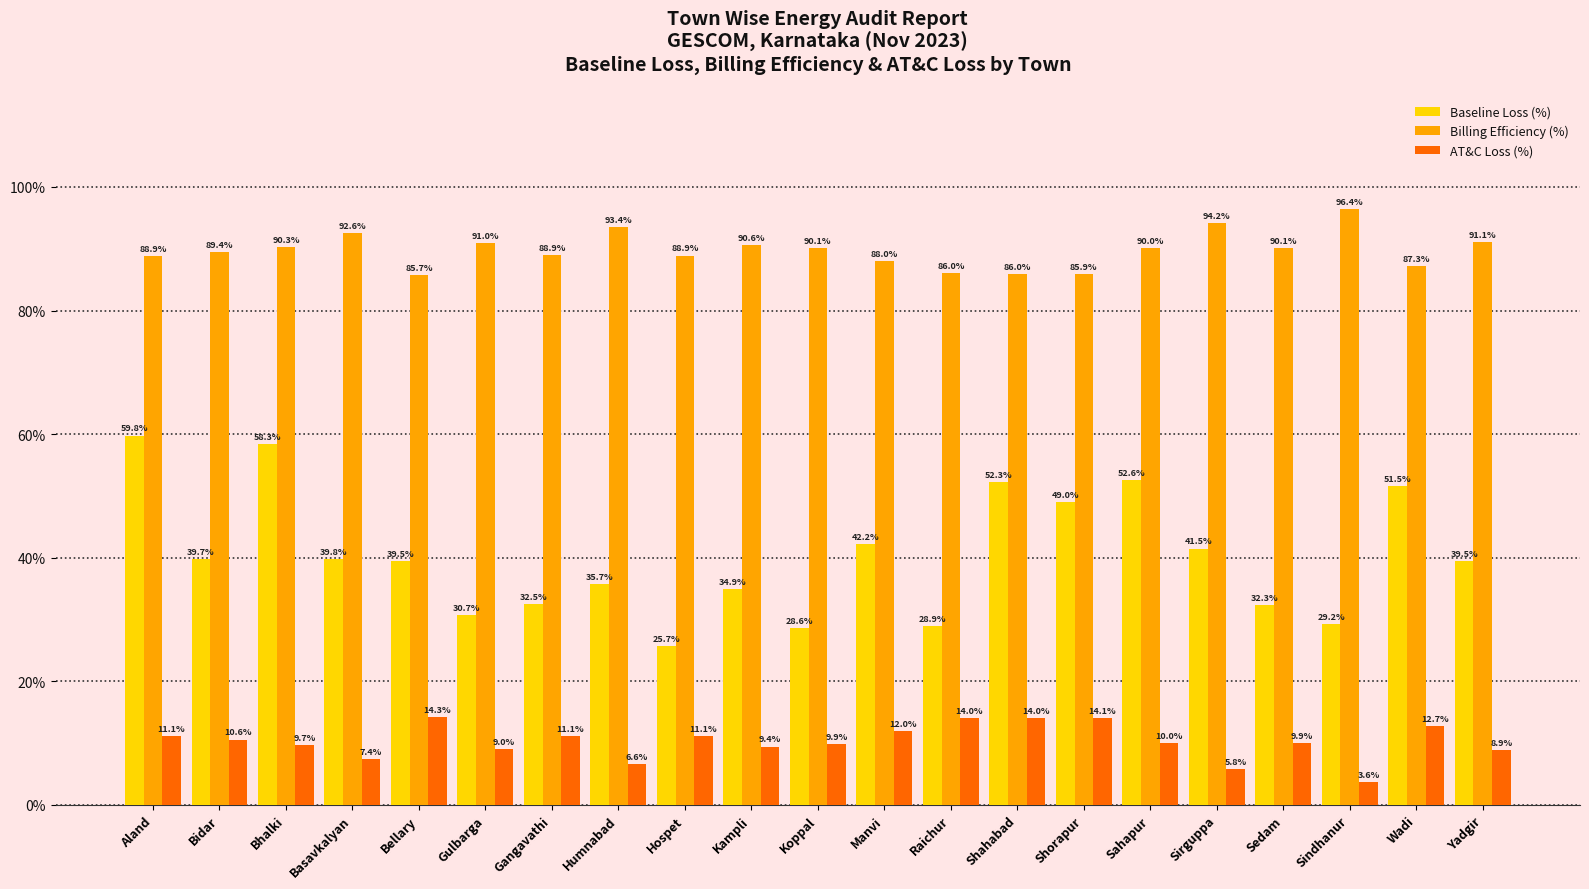

Which series has the largest range (max minus min)?

Baseline Loss (%)